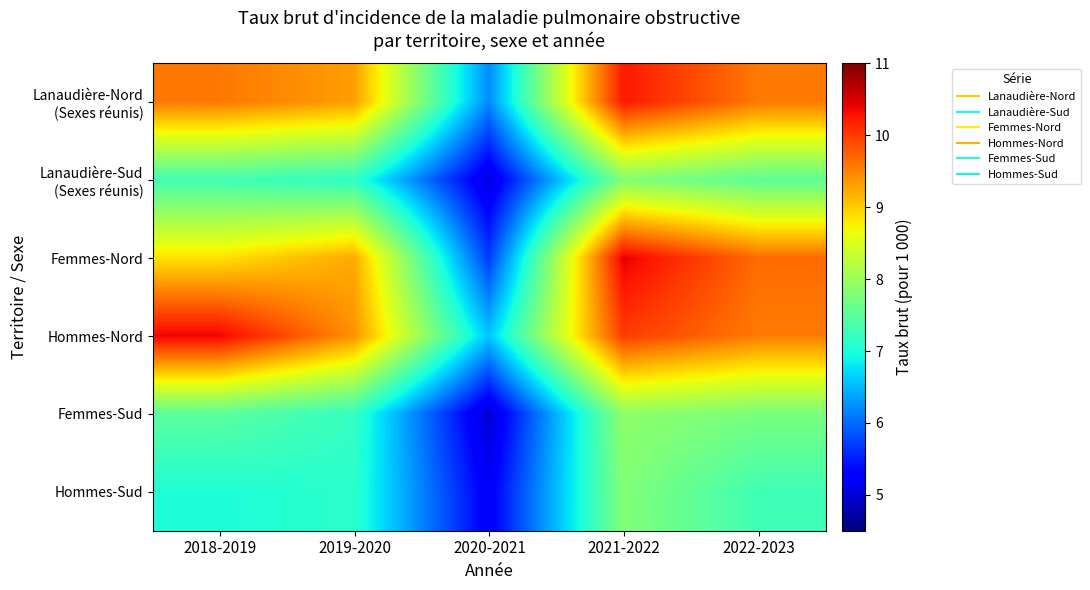

Which category has the lowest value across all series?

2020-2021